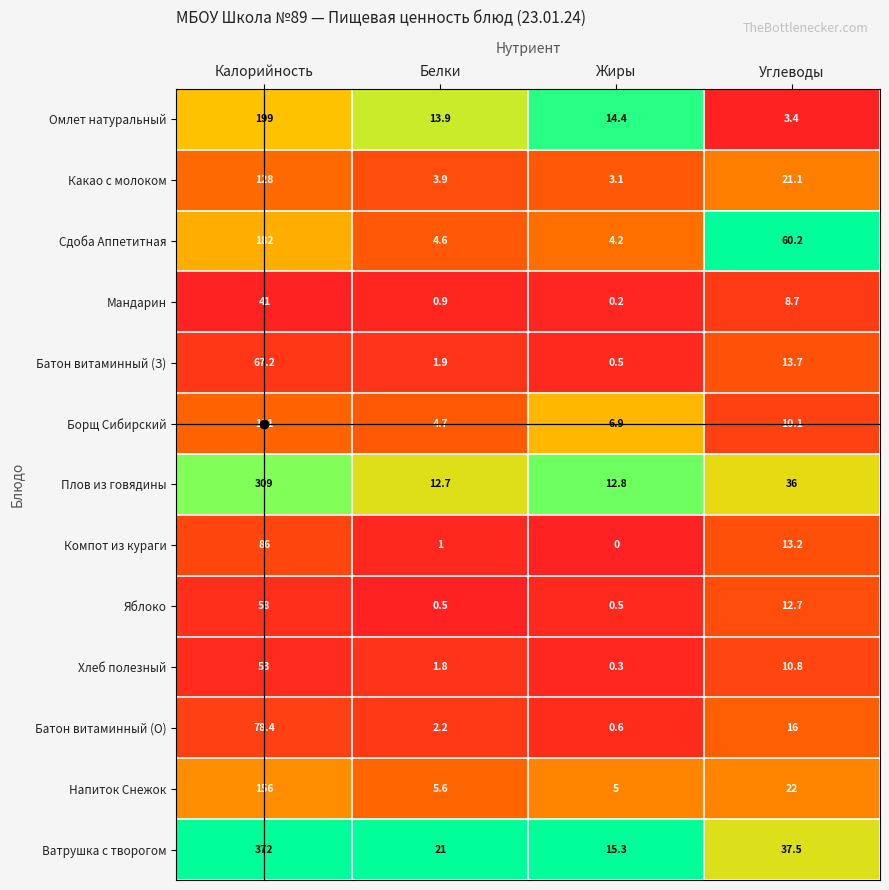

At which label is Борщ Сибирский closest to 62?

Углеводы